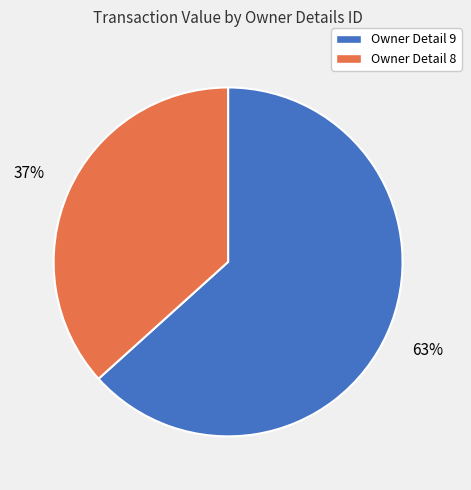

To the nearest percent, what percentage of the pie is Owner Detail 9?

63%